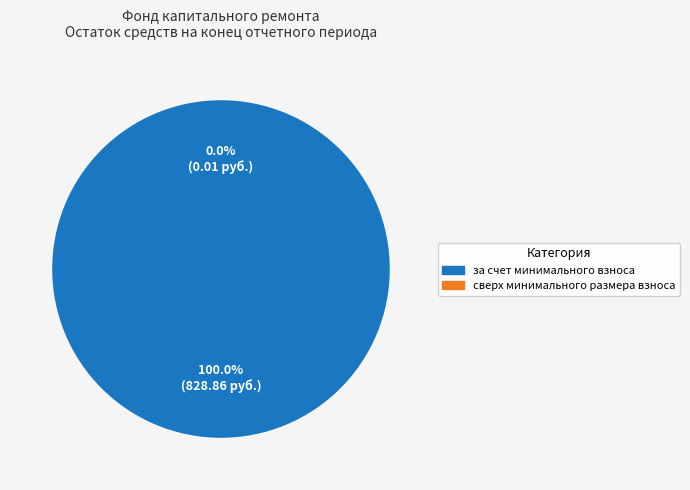

To the nearest percent, what portion does за счет минимального взноса represent?

100%